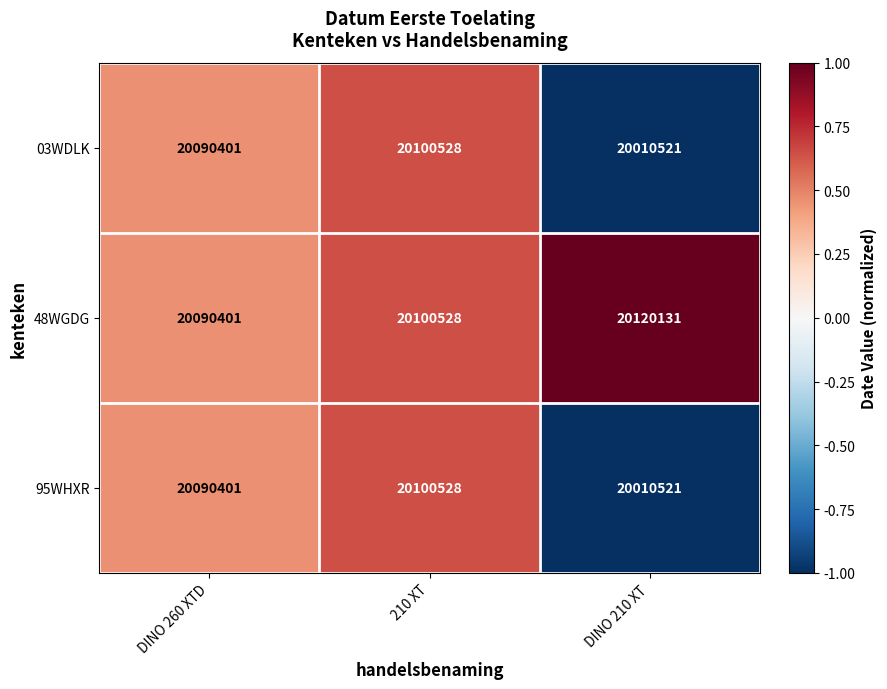

What is the difference between the maximum and minimum values in the 48WGDG series?

29730